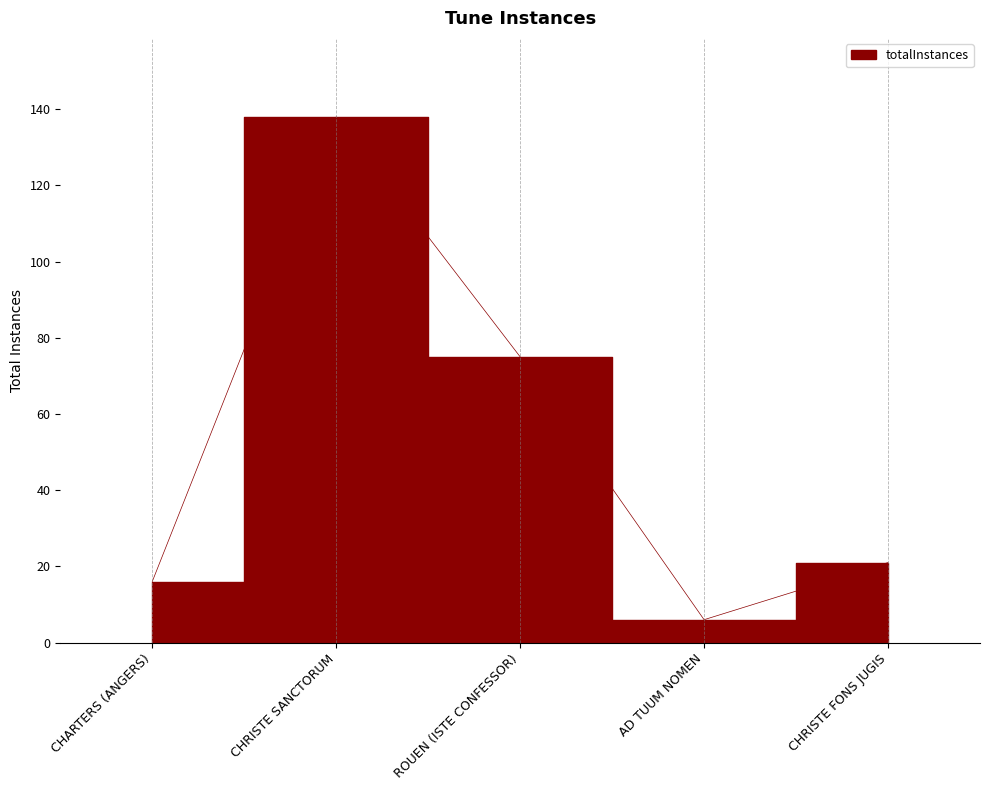

Which has a higher value, AD TUUM NOMEN or ROUEN (ISTE CONFESSOR)?

ROUEN (ISTE CONFESSOR)